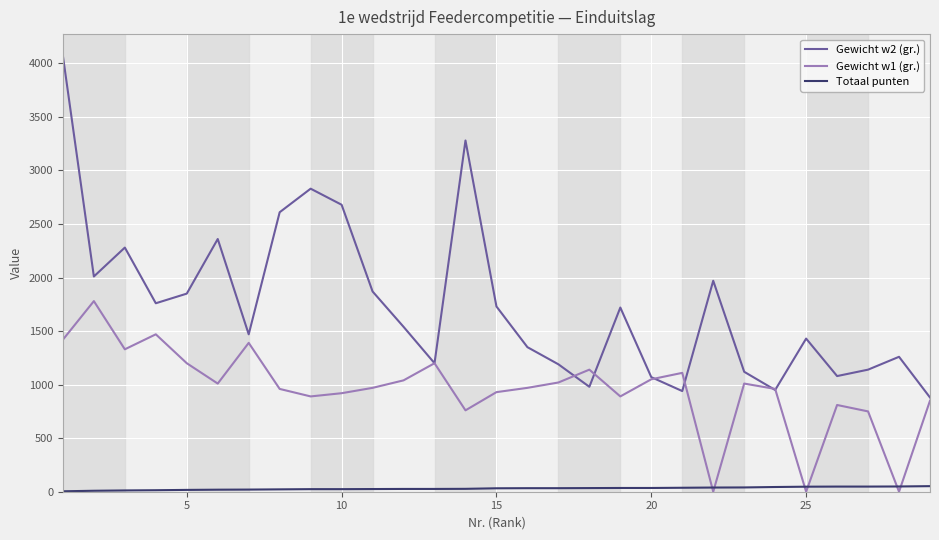

Which series has the largest total across all categories?

Gewicht w2 (gr.)